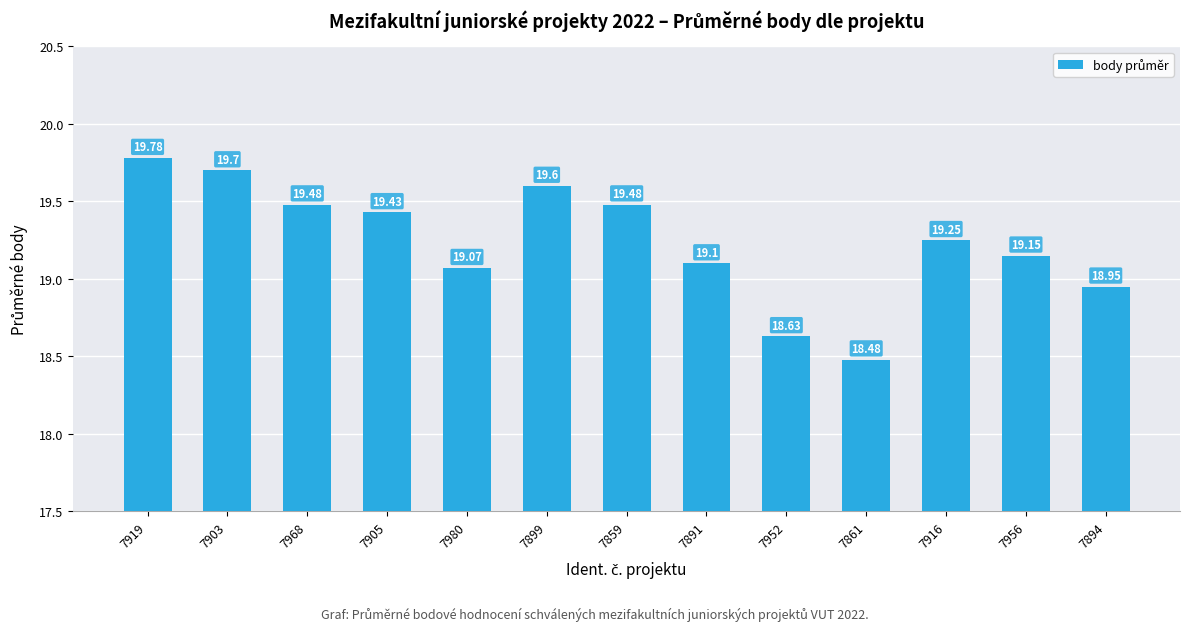

What is the value of the 10th bar from the left?

18.5